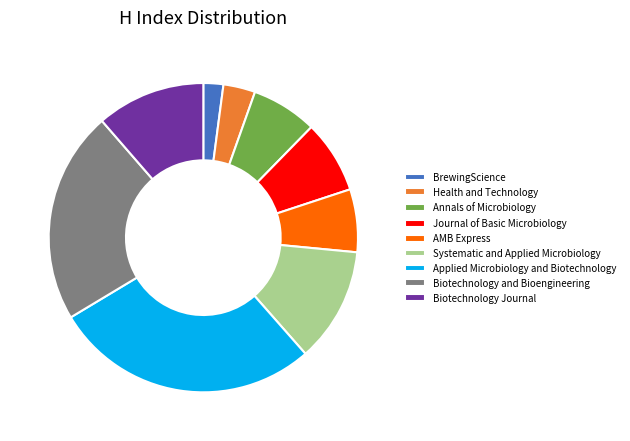

What is the ratio of the value at Annals of Microbiology to the value at Systematic and Applied Microbiology?

0.6